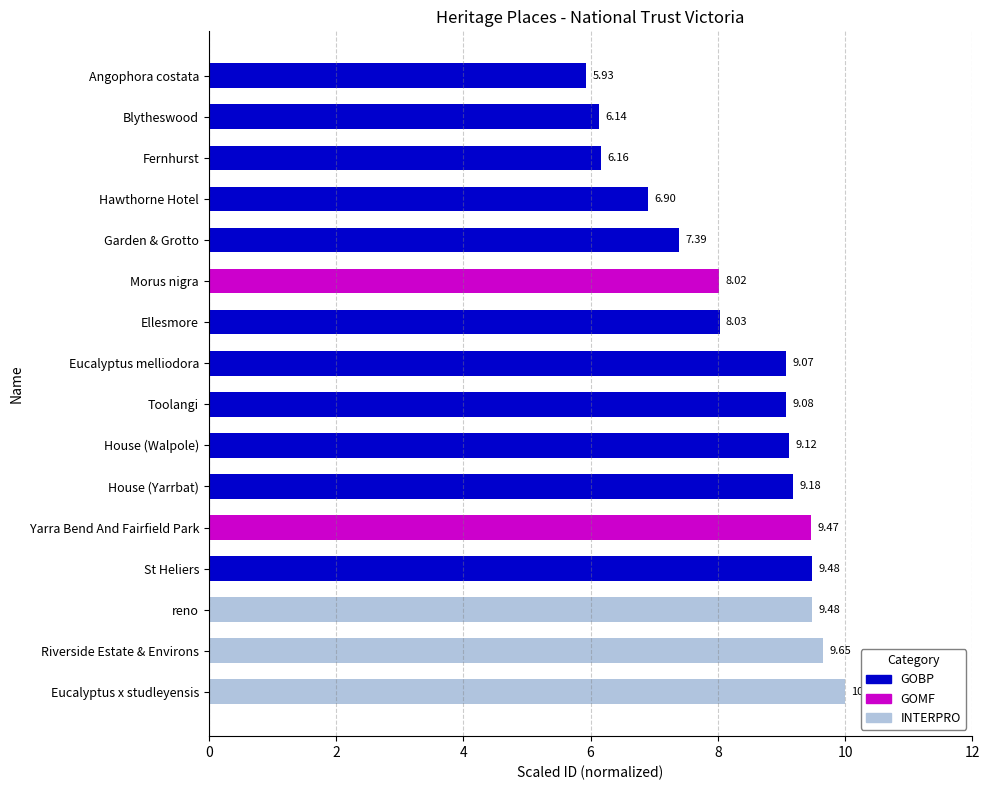

How many values are below 9?

7